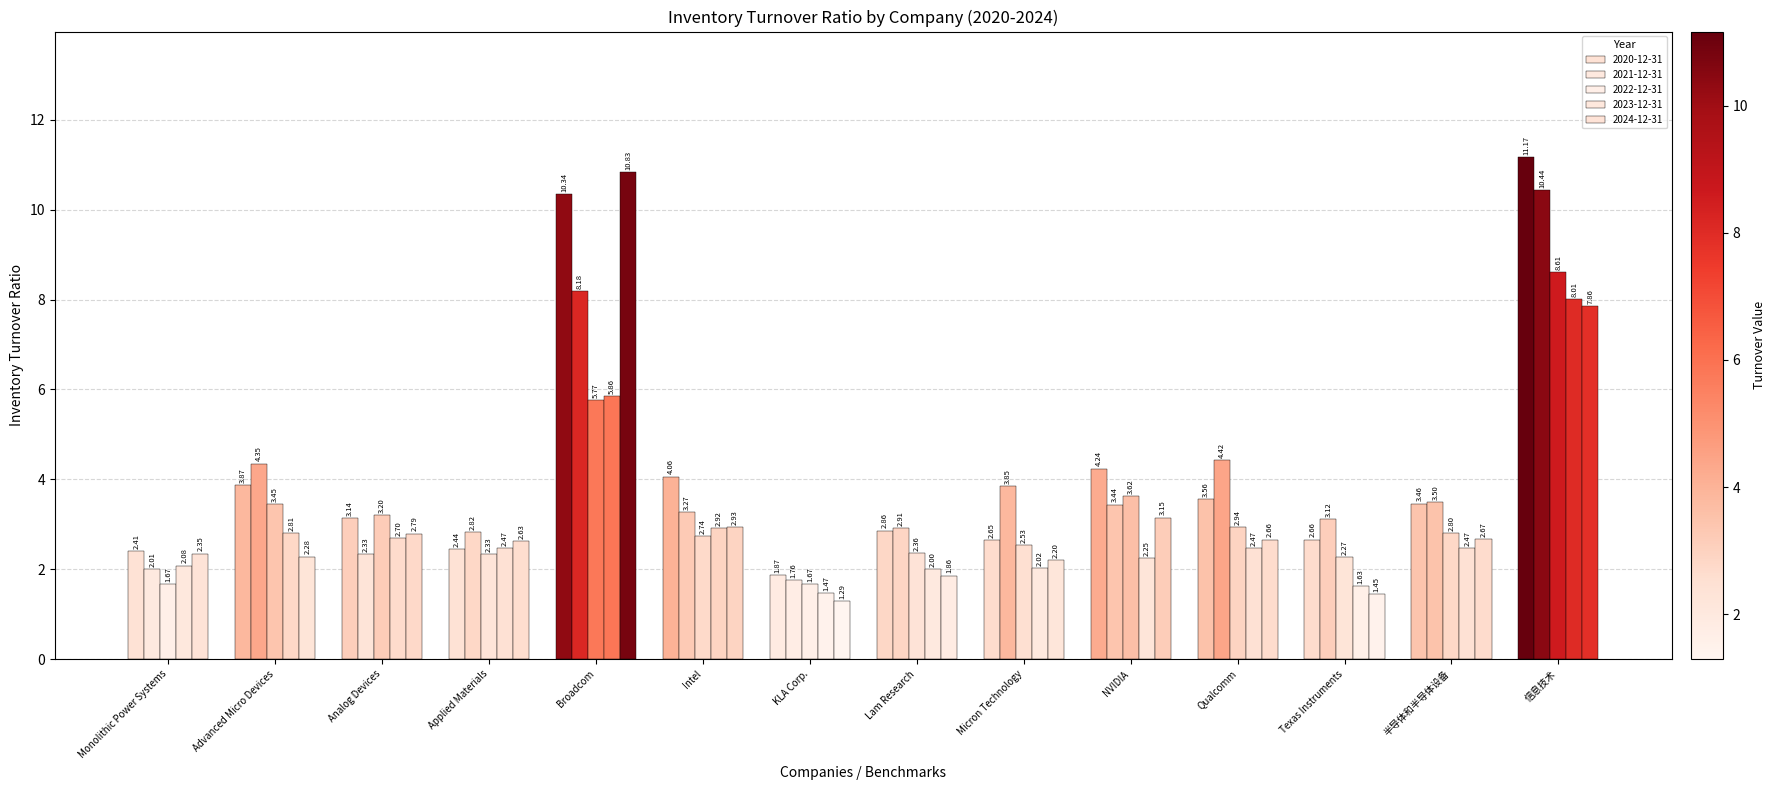

What is the average value of the 2020-12-31 series?

4.2